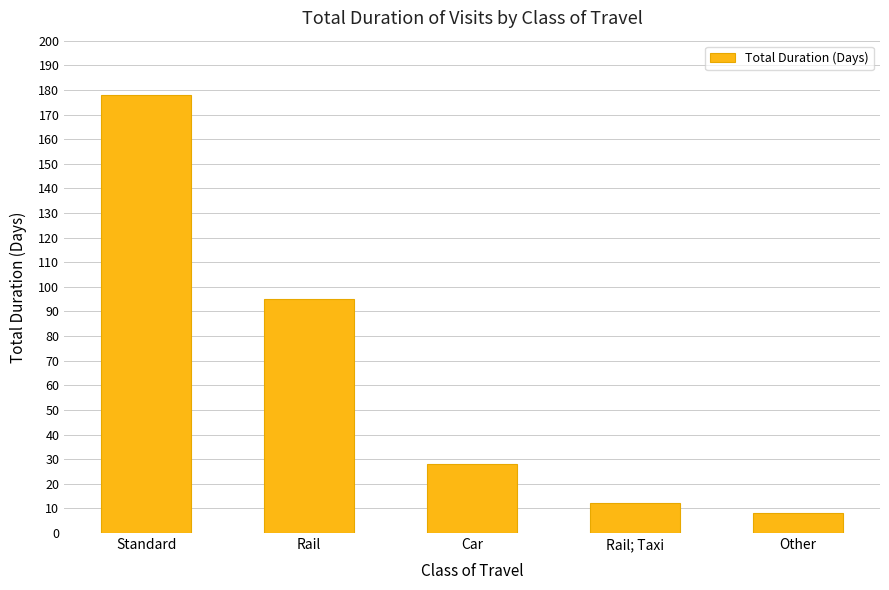

Does the chart contain any negative values?

No